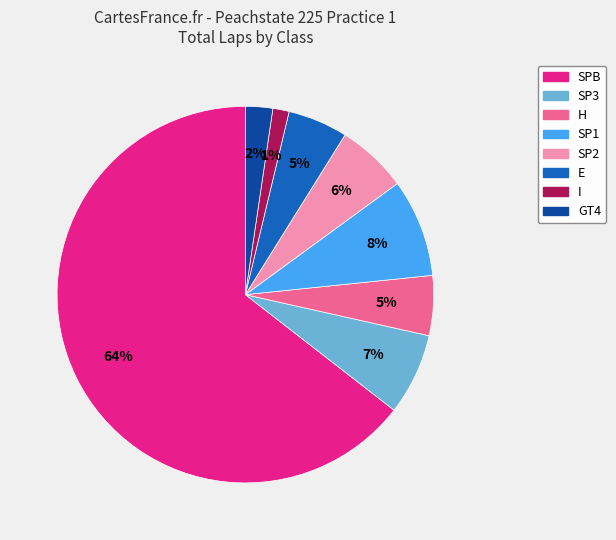

Does any single category account for the majority?

Yes